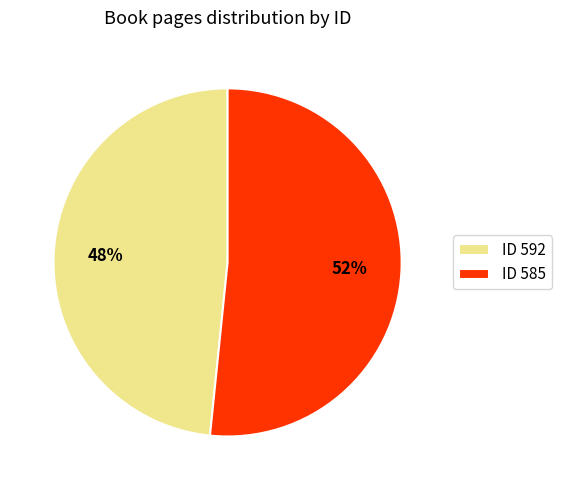

Is it true that ID 585 is 62% of the pie?

False